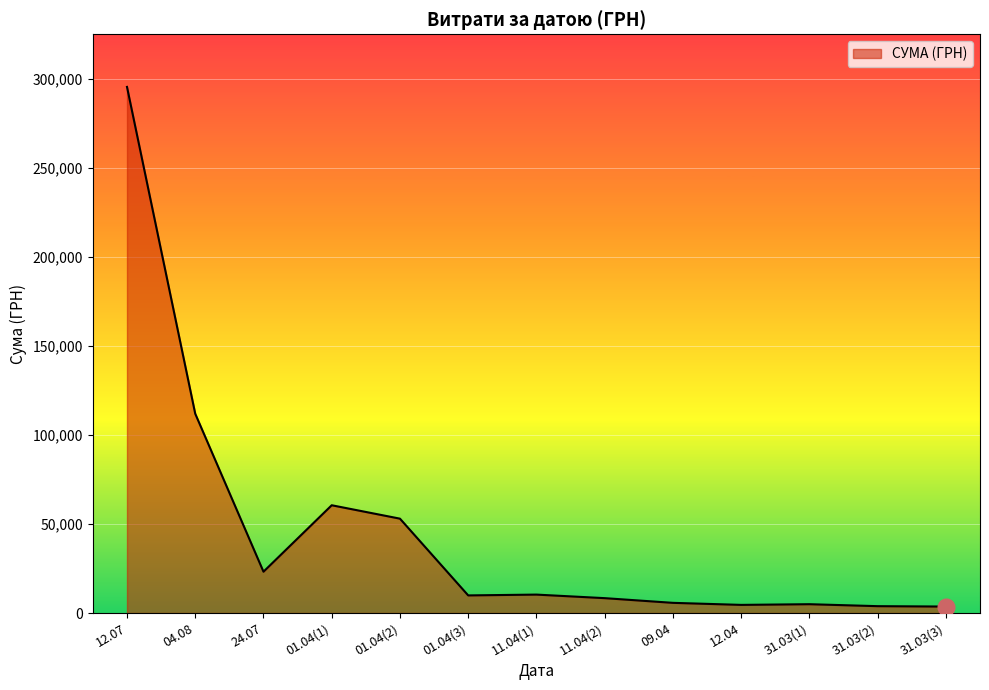

What is the difference between the second highest and minimum values?

108355.0